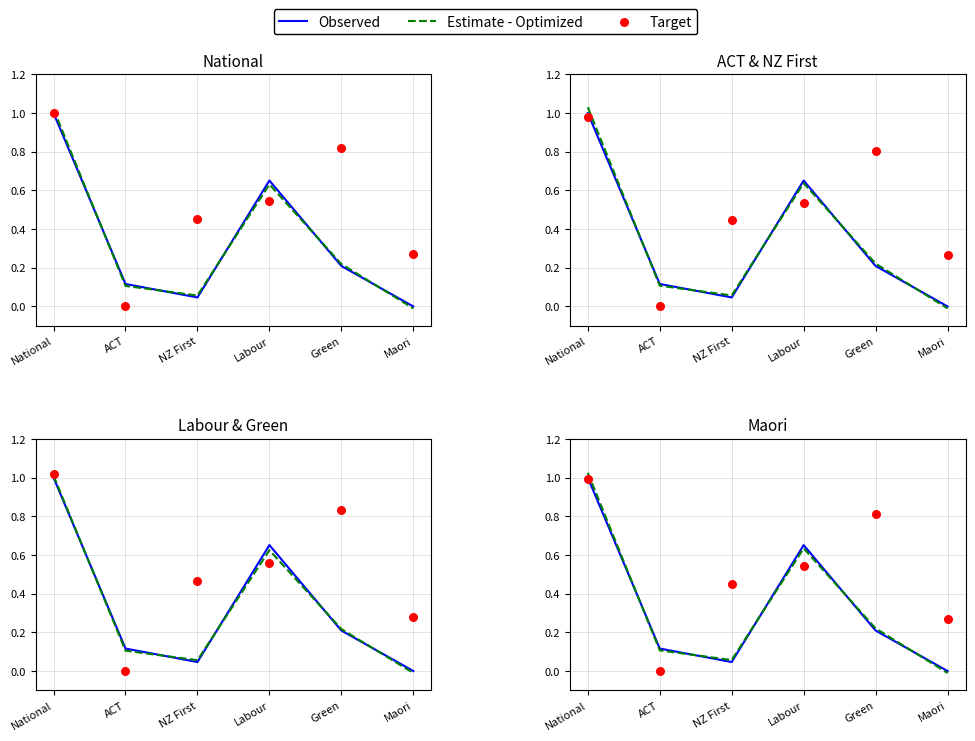

Is the value of Observed at ACT greater than the value of Target at Maori?

No